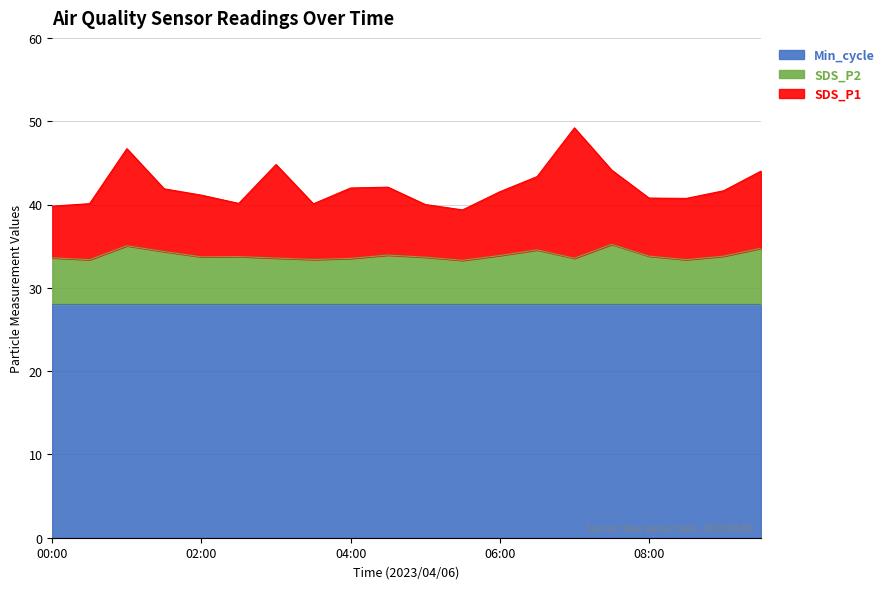

How many data points does each series have?

20